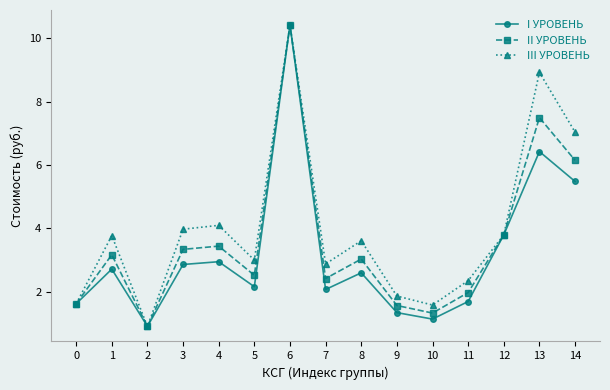

Is the value of III УРОВЕНЬ at 5 greater than the value of I УРОВЕНЬ at 11?

Yes